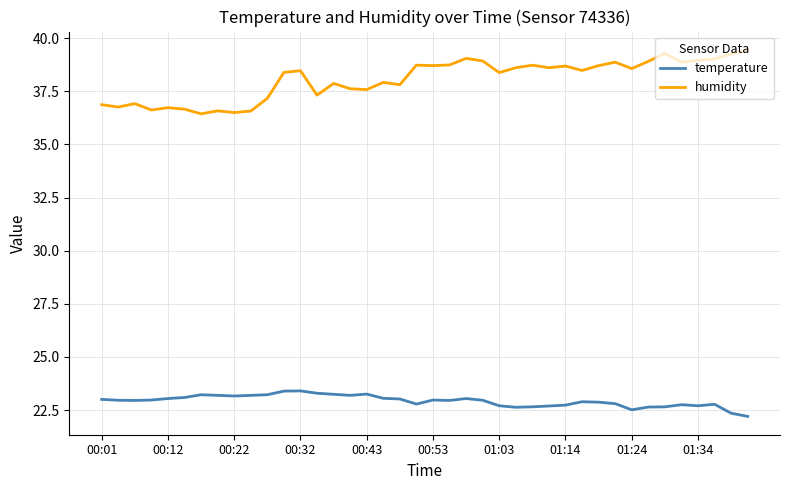

True or false: humidity and temperature intersect in this chart.

False